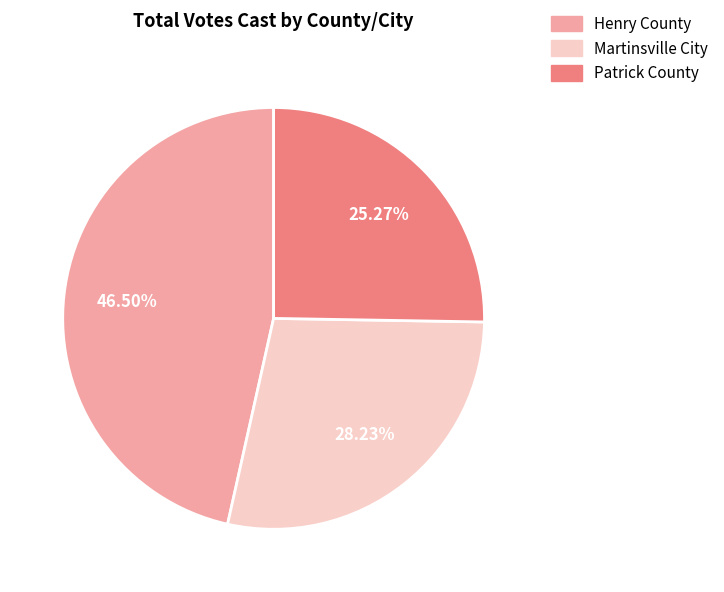

Between Henry County and Martinsville City, which is larger?

Henry County